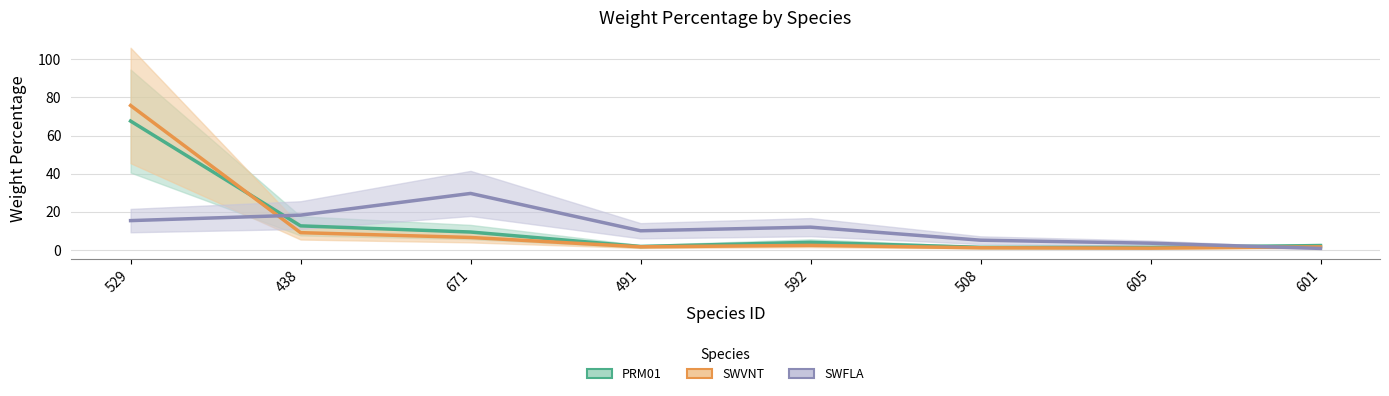

What is the difference between the second highest and second lowest values in the SWFLA series?

14.7